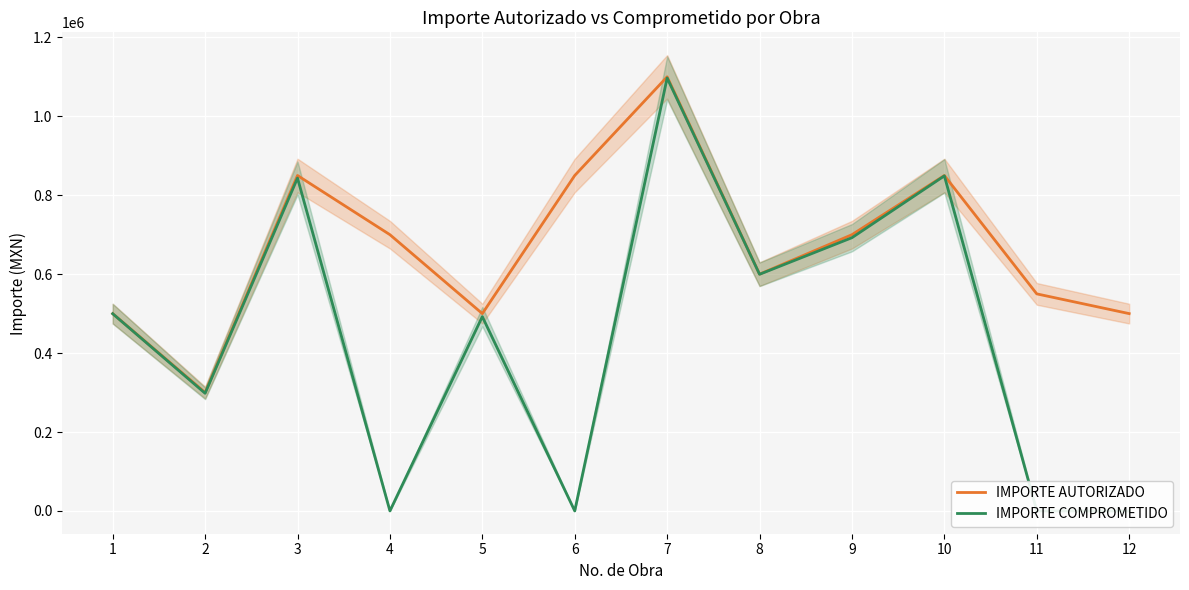

What are all the series names shown in the legend?

IMPORTE AUTORIZADO, IMPORTE COMPROMETIDO